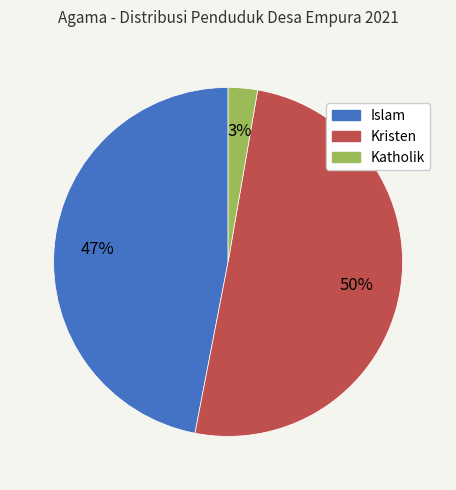

To the nearest percent, what is the combined percentage of Islam and Katholik?

50%